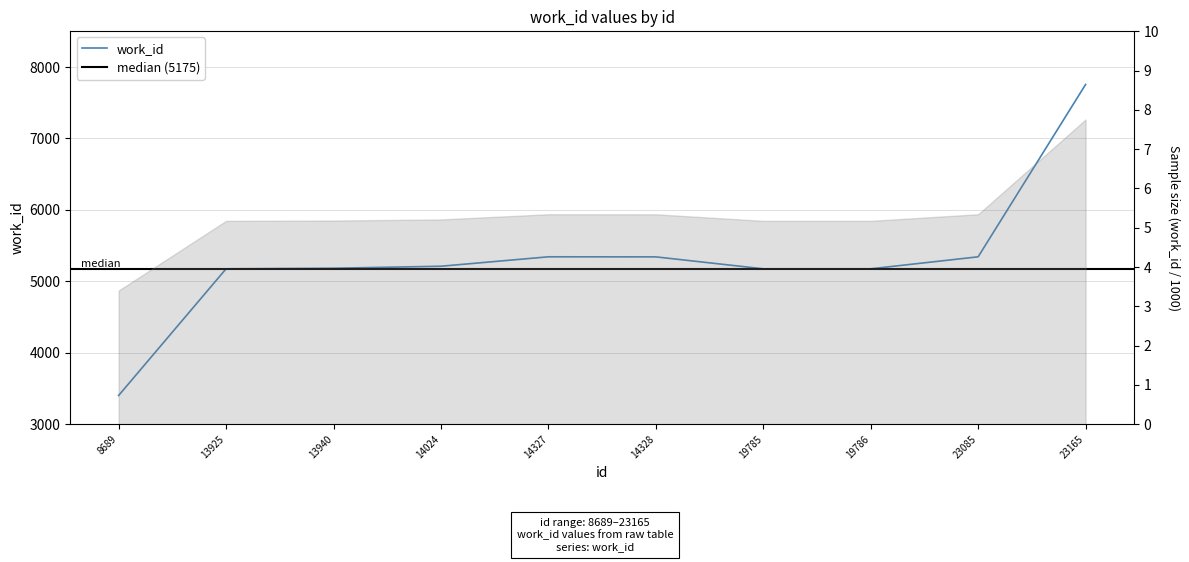

Rank the categories by value from highest to lowest.

23165, 14327, 23085, 14328, 14024, 13940, 13925, 19785, 19786, 8689